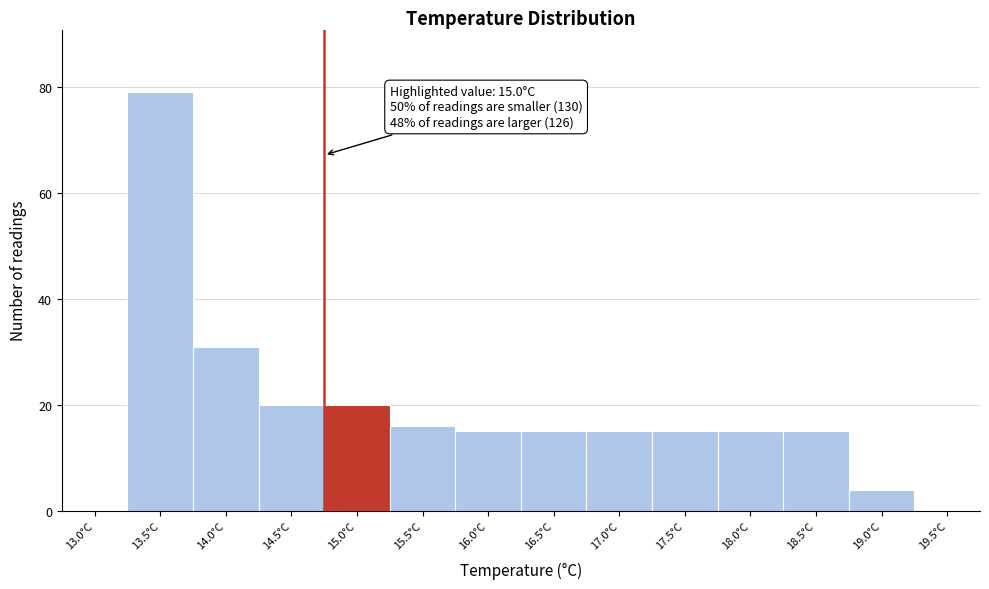

Reading left to right, list all the values displayed in this chart.

13.0°C=0	13.5°C=79	14.0°C=31	14.5°C=20	15.0°C=20	15.5°C=16	16.0°C=15	16.5°C=15	17.0°C=15	17.5°C=15	18.0°C=15	18.5°C=15	19.0°C=4	19.5°C=0